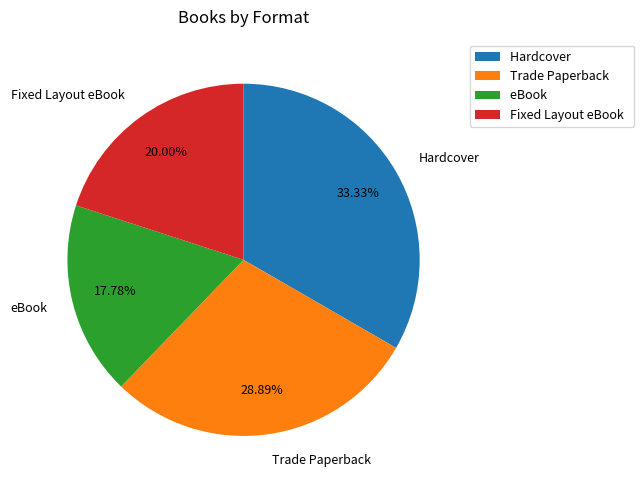

Does eBook represent more than half of the total?

No